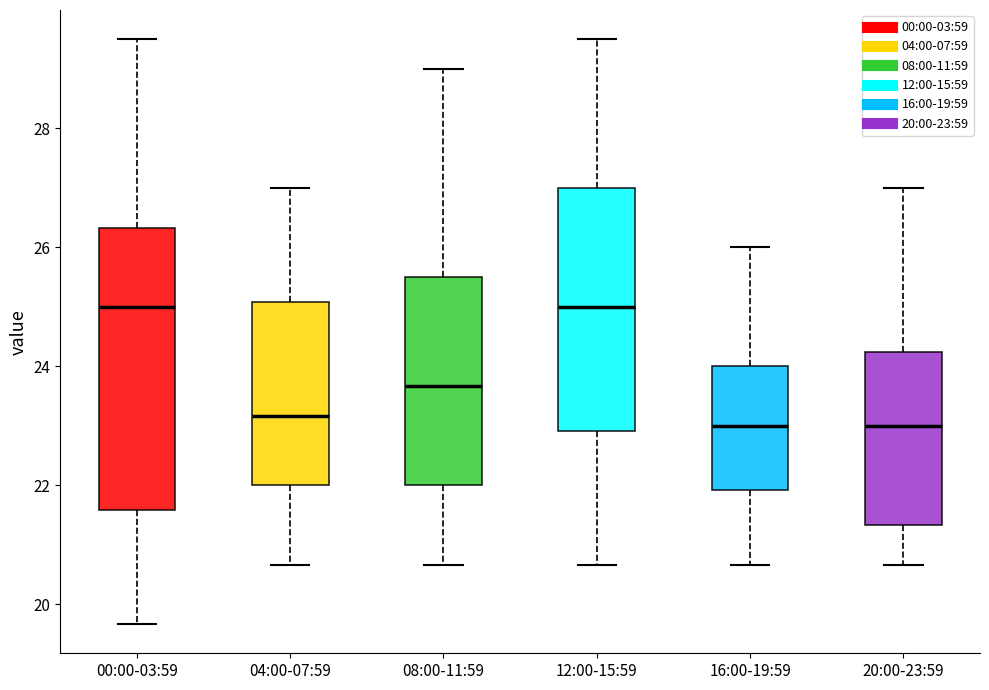

Reading left to right, transcribe this box plot: for each box, give where its median line is, the range the box spans, and where its two whiskers end, as read against the y-axis. The values are not printed on the chart, so give them approximately, as read against the axis.

00:00-03:59: median 25.0, box 21.6 to 26.4, whiskers 19.6 to 29.6
04:00-07:59: median 23.2, box 22.0 to 25.0, whiskers 20.6 to 27.0
08:00-11:59: median 23.6, box 22.0 to 25.4, whiskers 20.6 to 29.0
12:00-15:59: median 25.0, box 23.0 to 27.0, whiskers 20.6 to 29.6
16:00-19:59: median 23.0, box 22.0 to 24.0, whiskers 20.6 to 26.0
20:00-23:59: median 23.0, box 21.4 to 24.2, whiskers 20.6 to 27.0